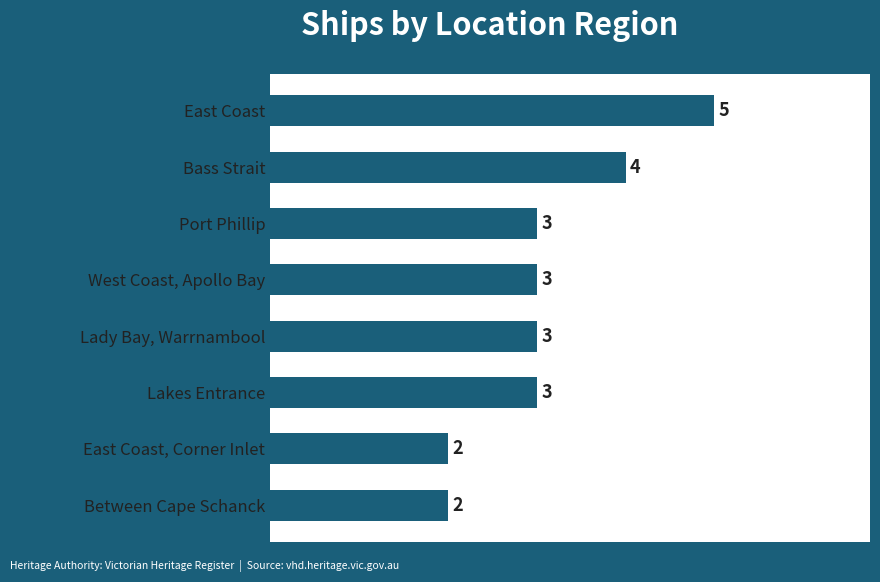

Which has a higher value, East Coast or Lady Bay, Warrnambool?

East Coast